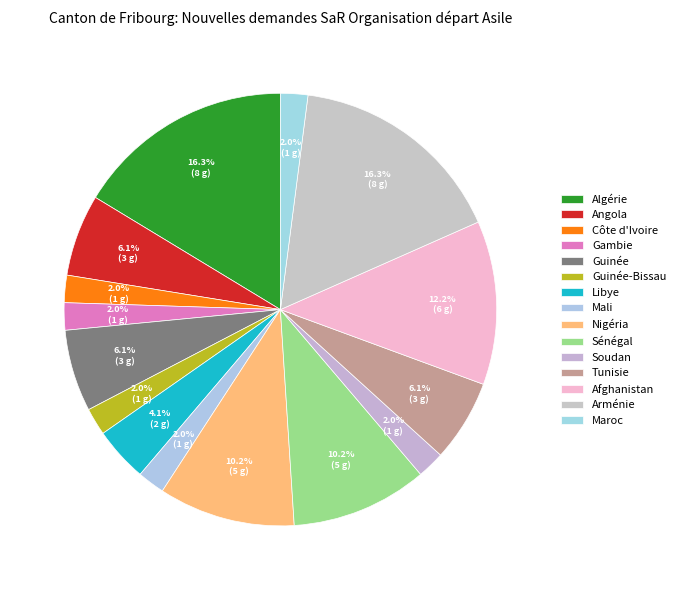

Combined, what portion of the pie is Mali and Guinée?

8.2%